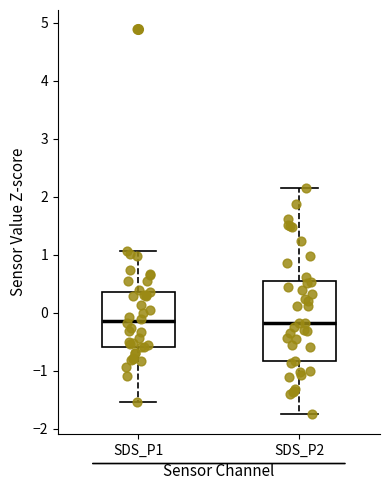

Reading left to right, transcribe this box plot: for each box, give where its median line is, the range the box spans, and where its two whiskers end, as read against the y-axis. The values are not printed on the chart, so give them approximately, as read against the axis.

SDS_P1: median -0.1, box -0.6 to 0.4, whiskers -1.5 to 1.1
SDS_P2: median -0.2, box -0.8 to 0.6, whiskers -1.8 to 2.1